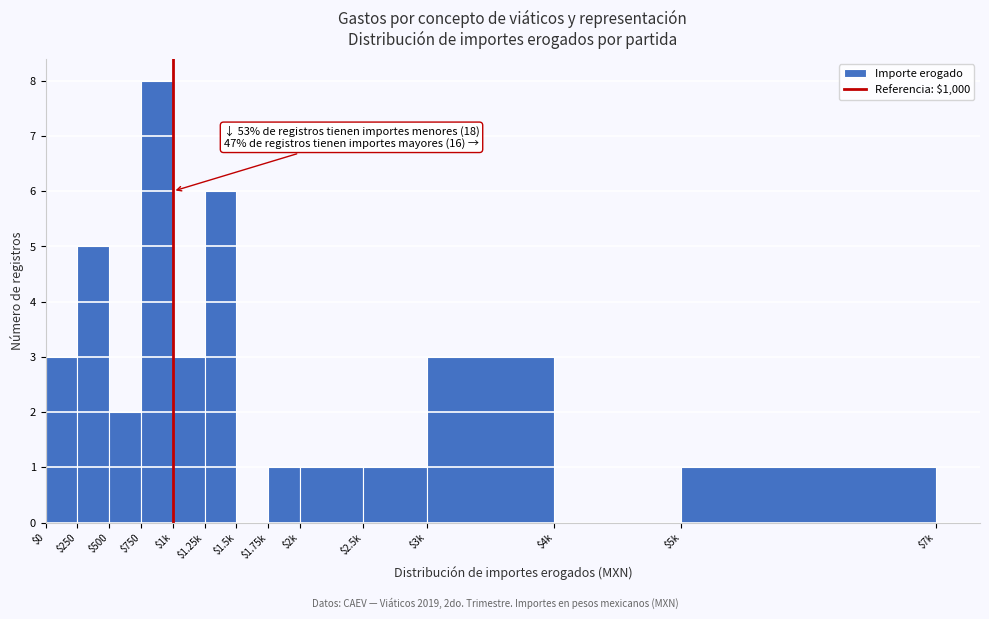

The value at $500 is 2. True or false?

True